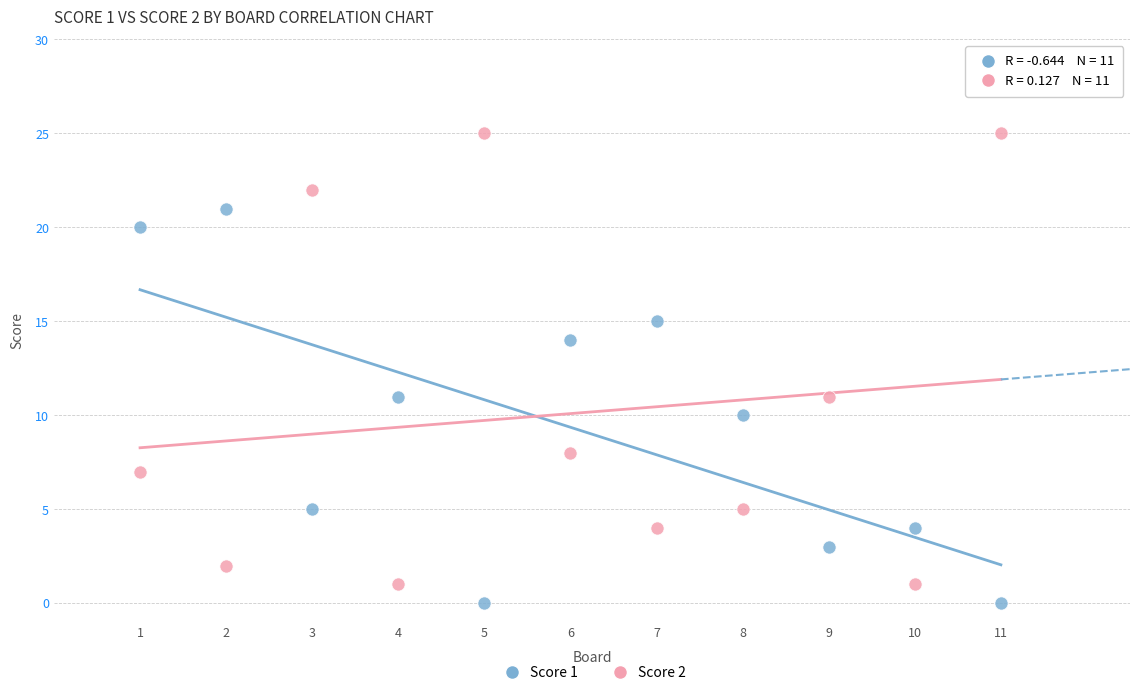

Across all data points, what is the range of X values (max minus min)?

10